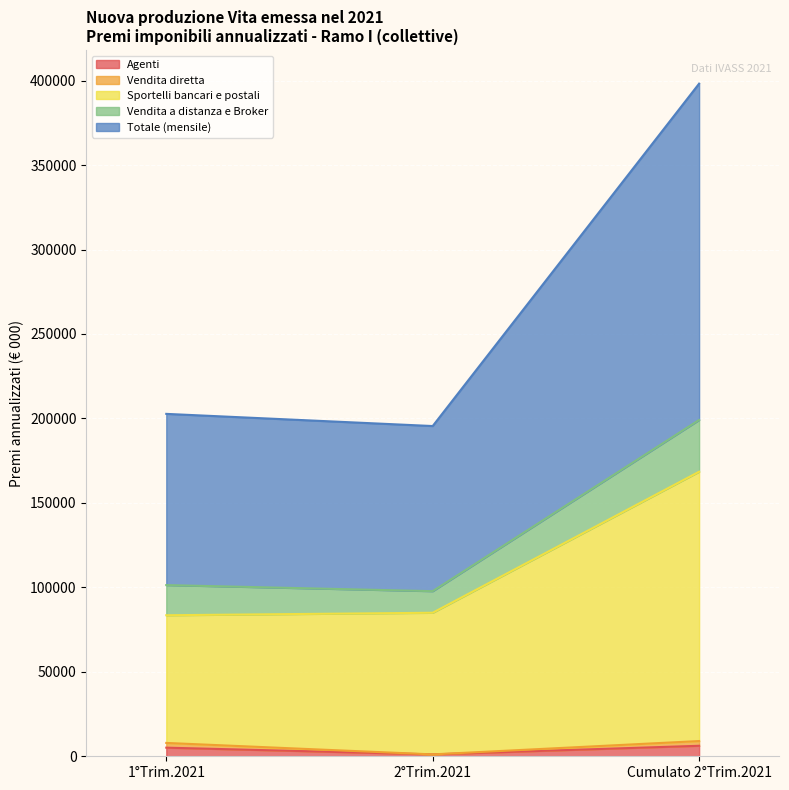

Which series changed the most between 2°Trim.2021 and Cumulato 2°Trim.2021?

Totale (mensile)